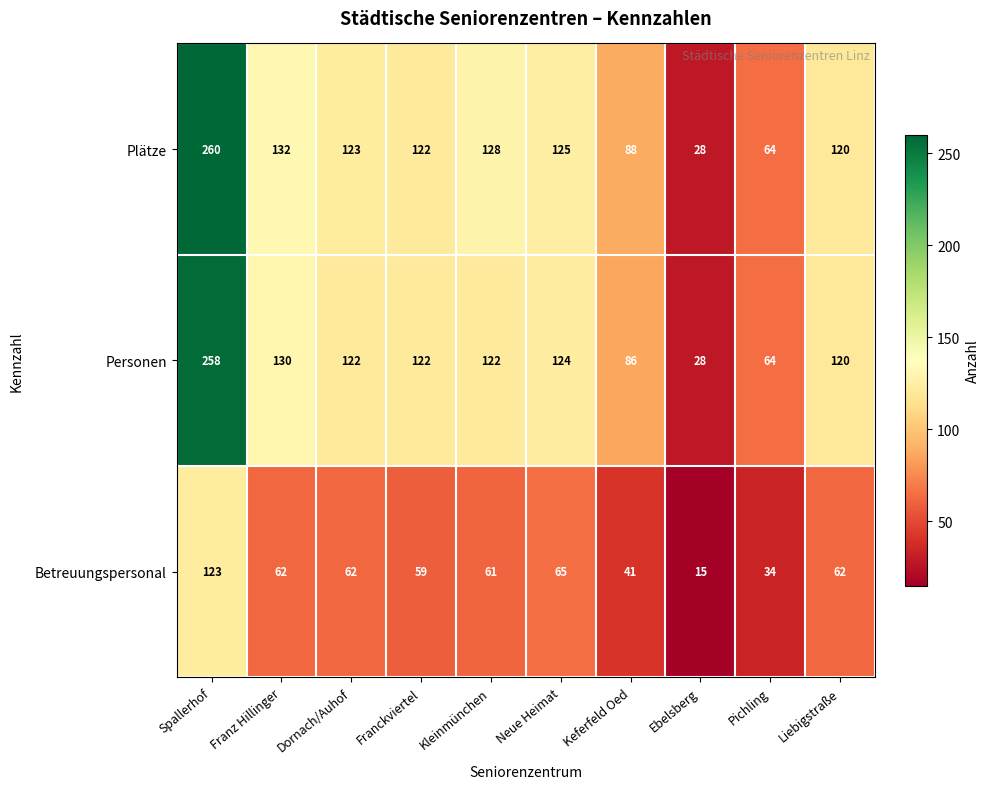

Which category has the highest value in the Betreuungspersonal series?

Spallerhof